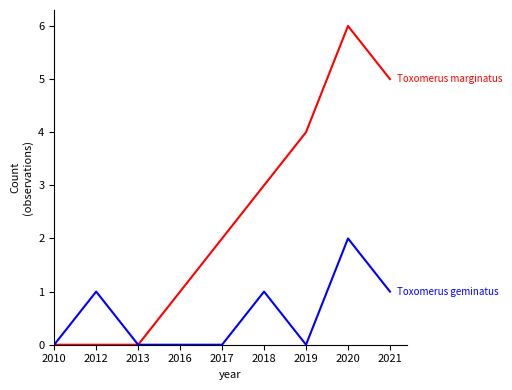

What is the maximum value shown in the chart?

6